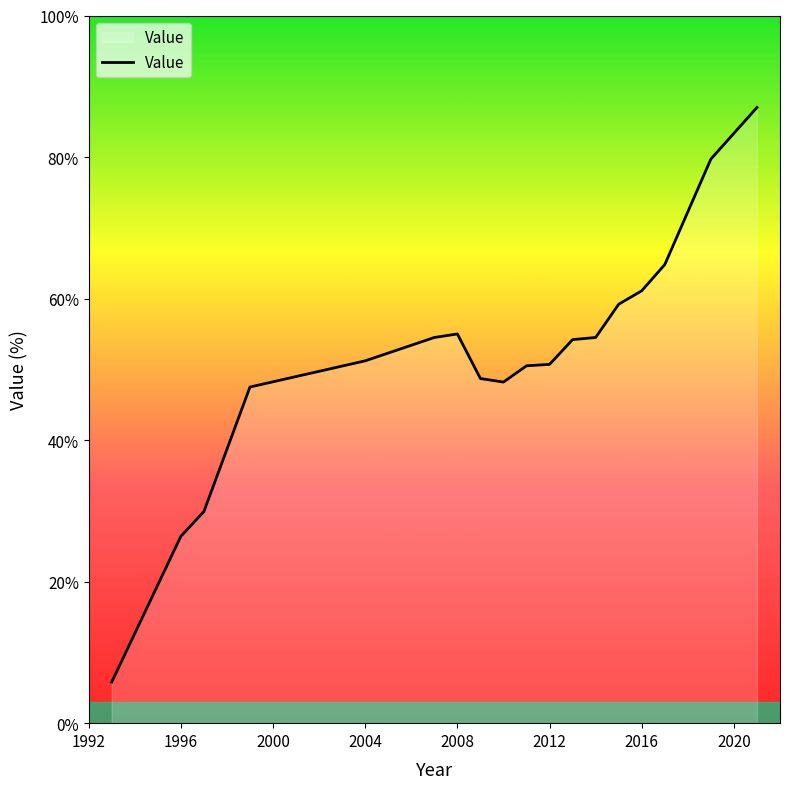

What is the difference between the maximum and minimum values?

81.2